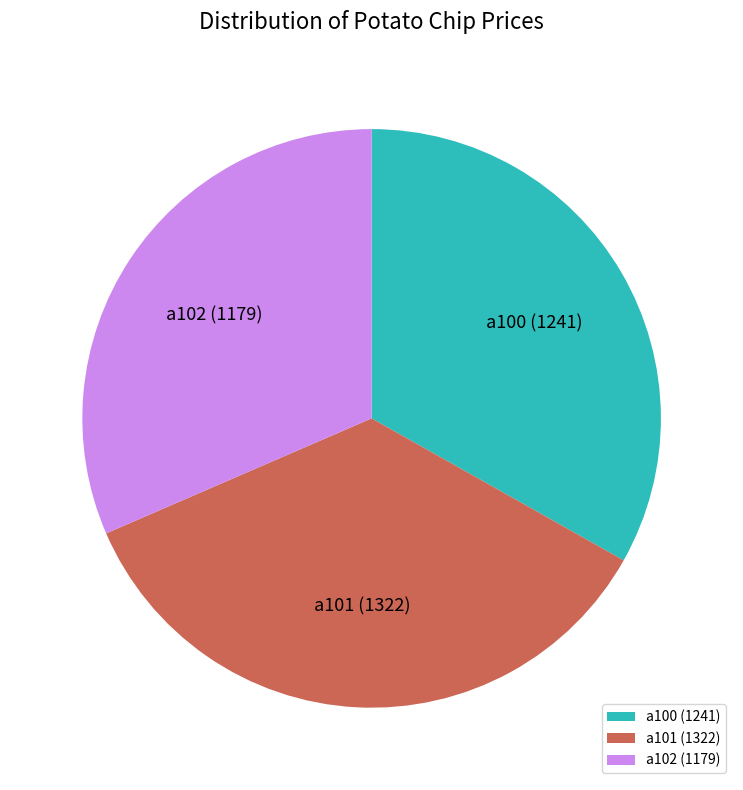

Rank the categories by value from highest to lowest.

a101, a100, a102